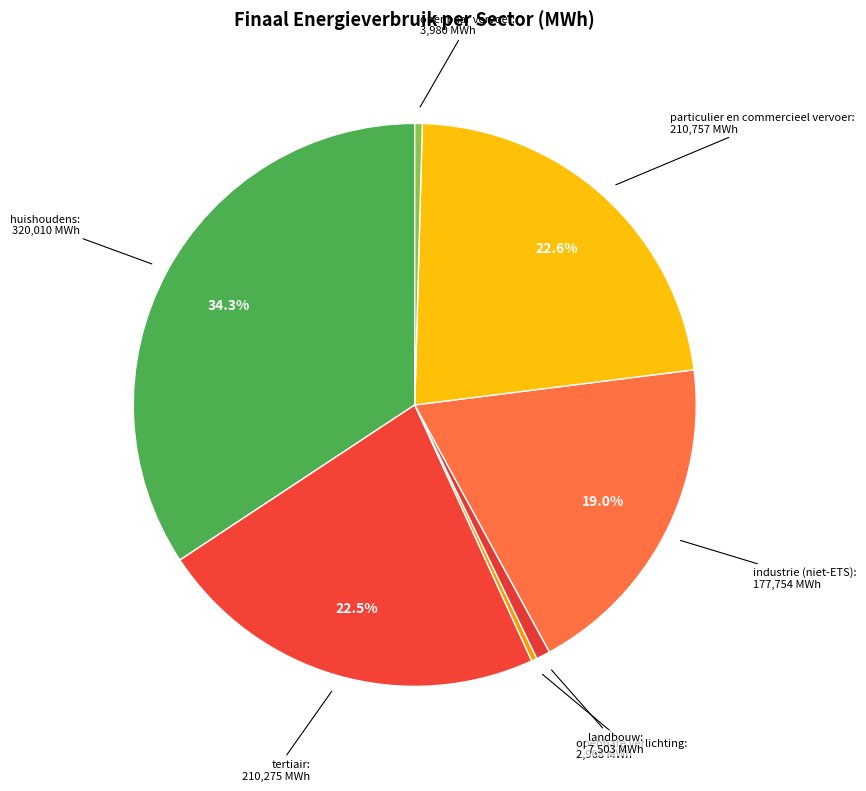

Does any single category account for the majority?

No